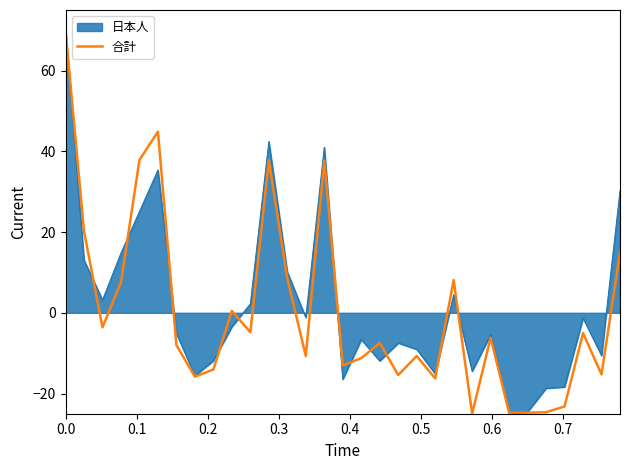

What is the greatest value displayed?

70.0